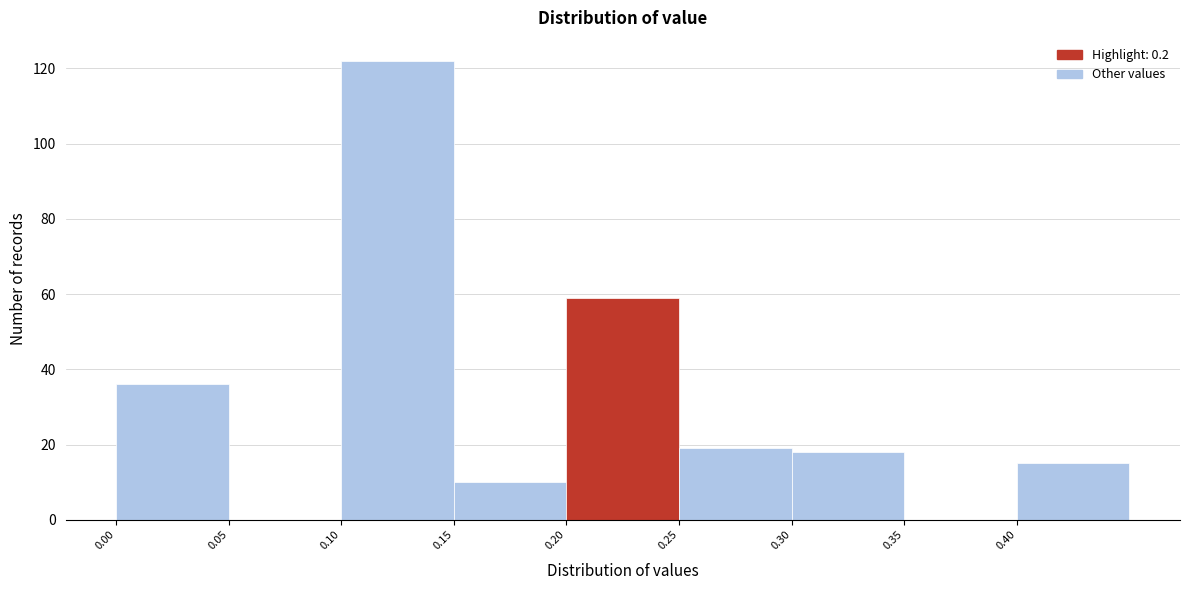

Reading left to right, transcribe this chart: for each bar, give the range it covers on the x-axis and its height. The values are not printed on the chart, so give them approximately, as read against the axis.

0.00 to 0.05: 36
0.05 to 0.10: 0
0.10 to 0.15: 122
0.15 to 0.20: 10
0.20 to 0.25: 60
0.25 to 0.30: 20
0.30 to 0.35: 18
0.35 to 0.40: 0
0.40 to 0.45: 16